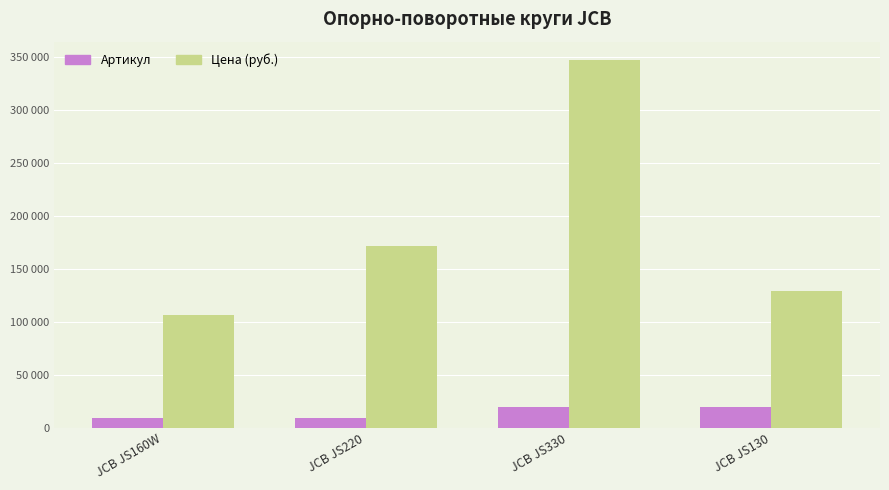

At how many categories does at least one series exceed 197474?

1